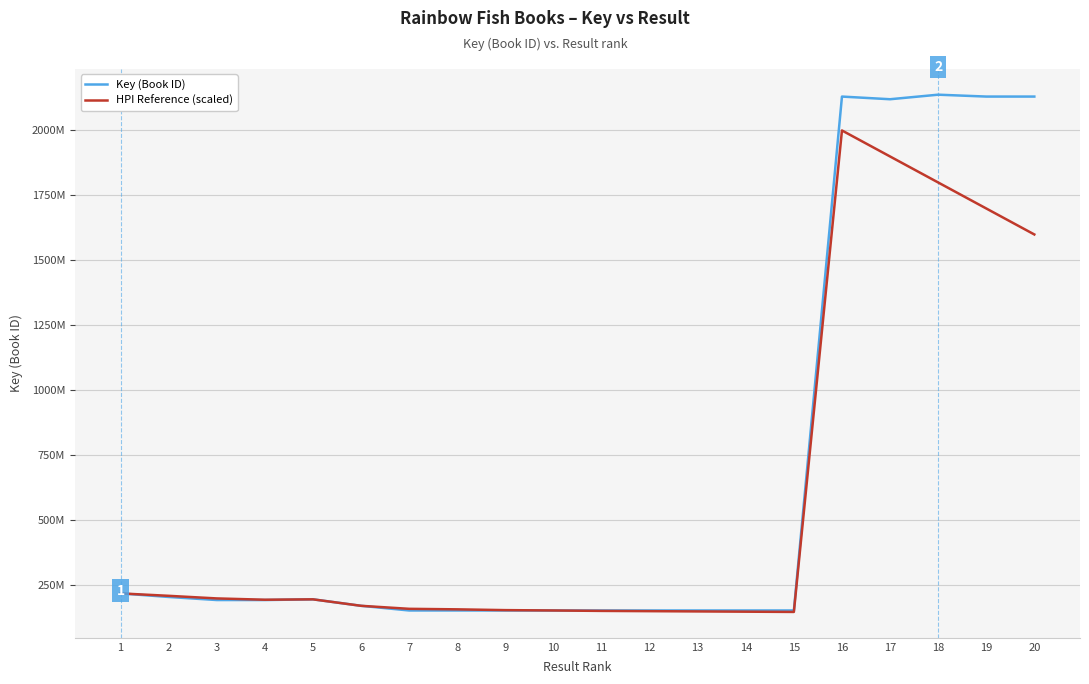

Reading left to right, what are all the values shown in this chart?

Key (Book ID): 219312478	205619246	193804037	193804530	196490035	171597861	153630986	153629696	153631342	153630674	153630103	153630326	153630503	153631474	153630461	2130383547	2120133182	2137641560	2130401153	2130383576
HPI Reference (scaled): 219312478	210000000	200000000	195000000	196490035	171597861	160000000	158000000	155000000	153630674	152000000	151000000	150000000	149000000	148000000	2000000000	1900000000	1800000000	1700000000	1600000000